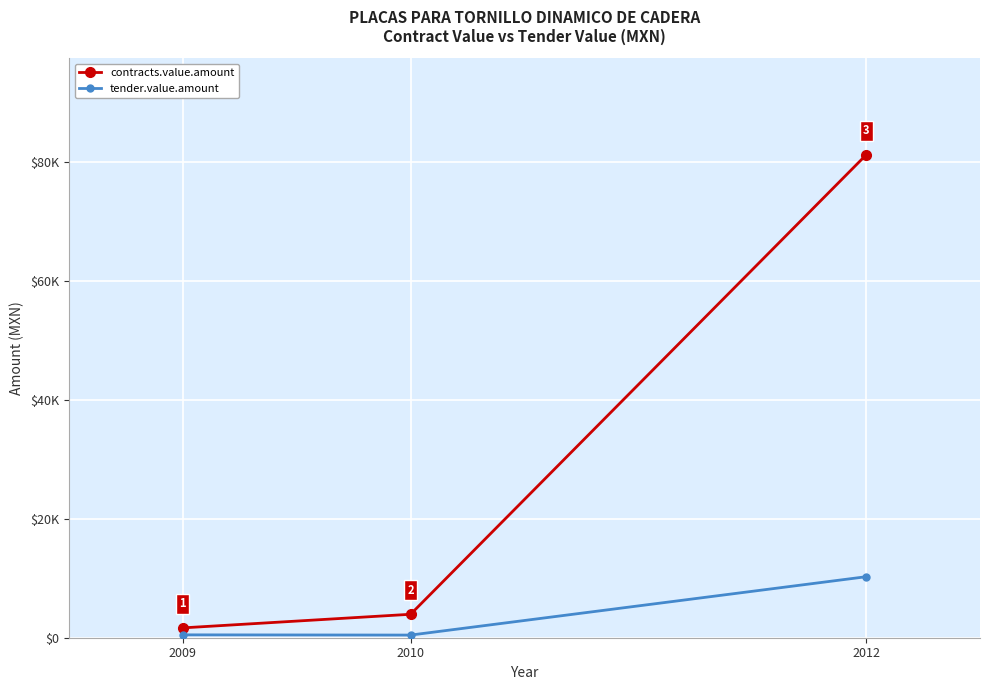

Does the chart have visible grid lines?

Yes